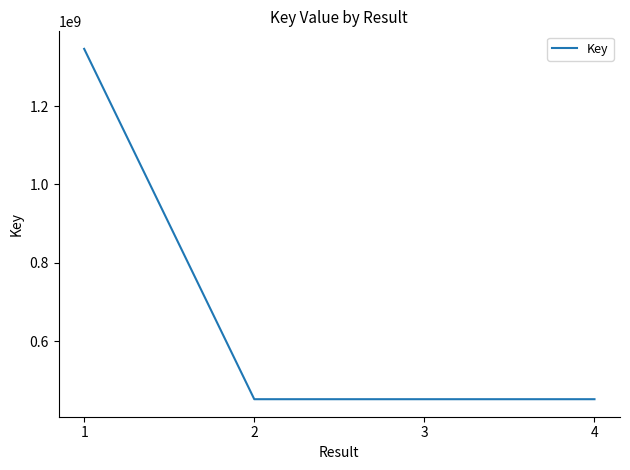

What is the sum of the values at 3 and 1?

1797677048